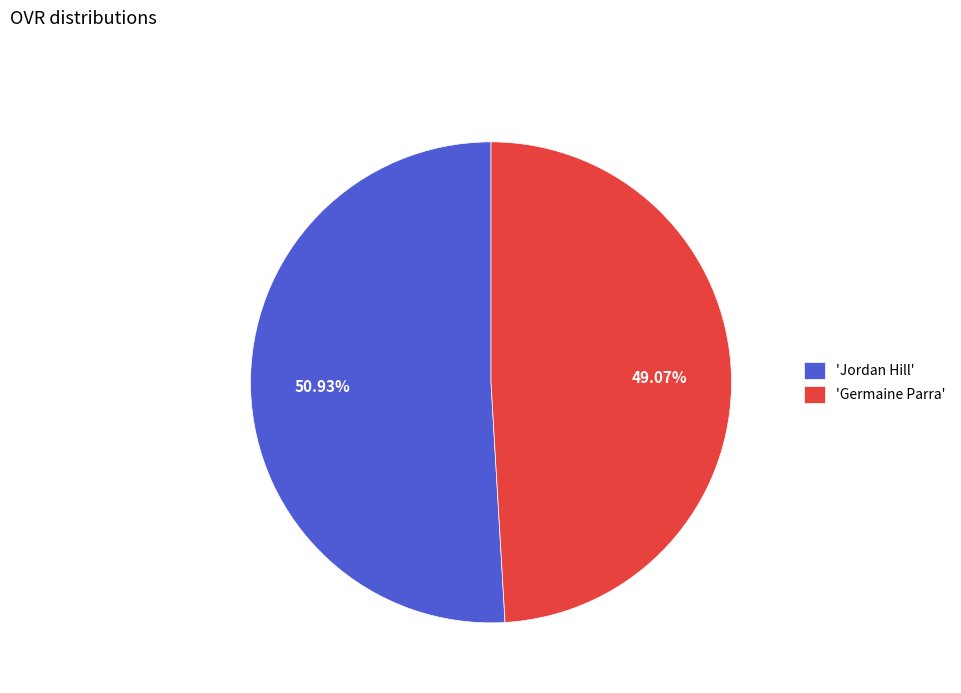

Combined, do 'Jordan Hill' and 'Germaine Parra' account for over 50%?

Yes